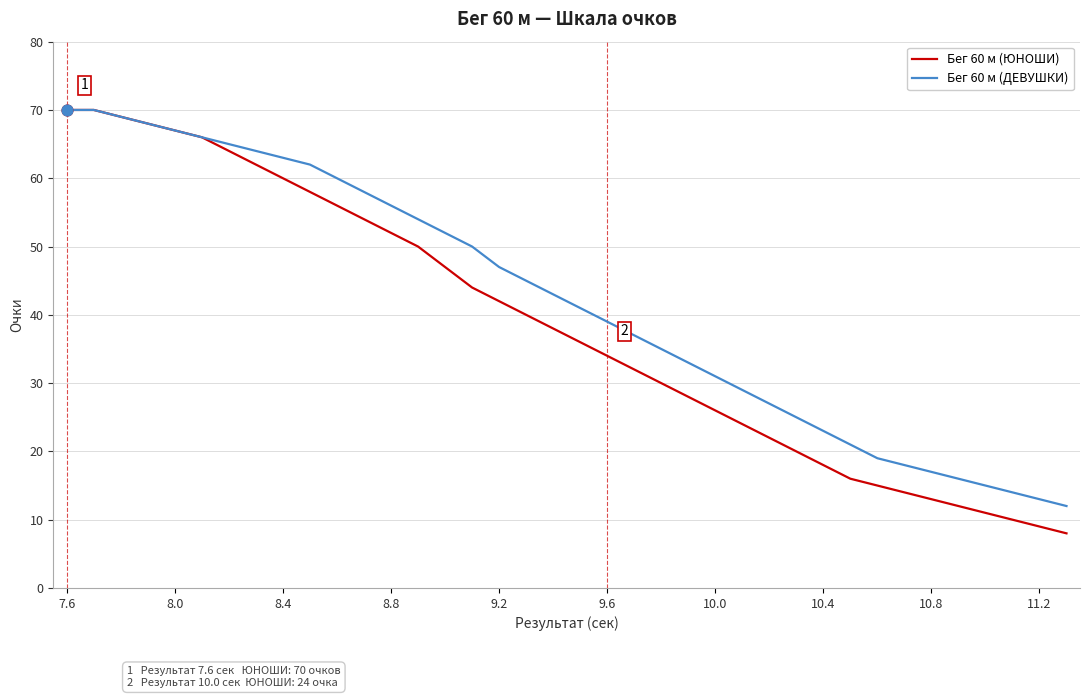

List the series in order of their overall mean, lowest first.

Бег 60 м (ЮНОШИ), Бег 60 м (ДЕВУШКИ)